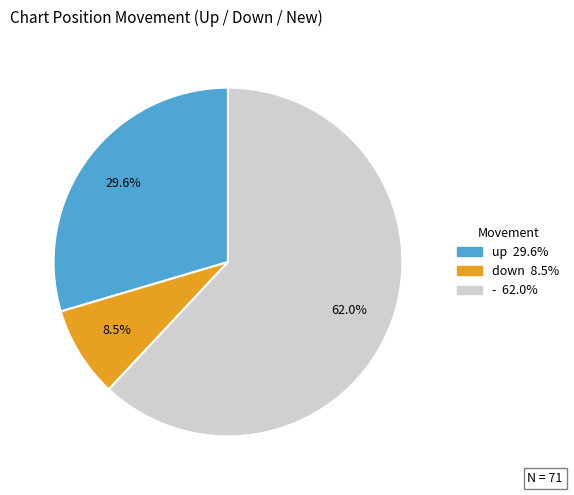

Count the number of slices in the pie.

3